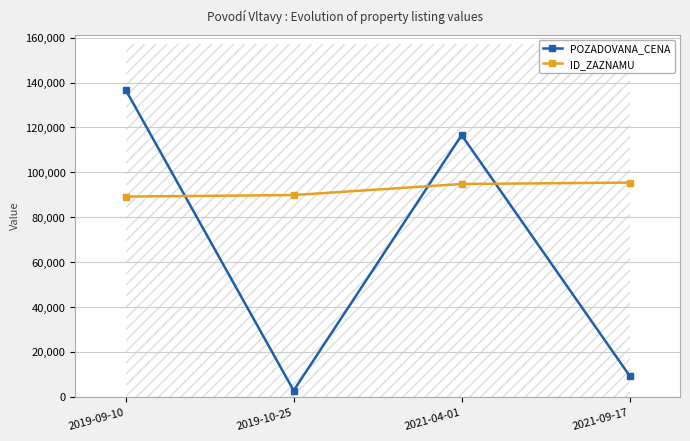

Between which two adjacent categories do ID_ZAZNAMU and POZADOVANA_CENA first intersect?

2019-09-10 and 2019-10-25